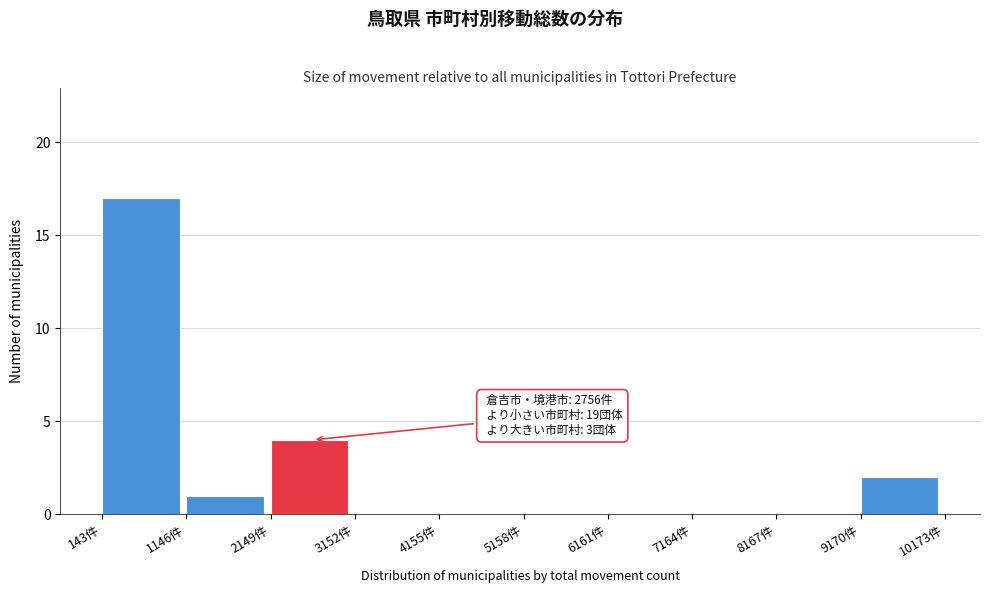

Which range on the x-axis has the tallest bar?

200 to 1200